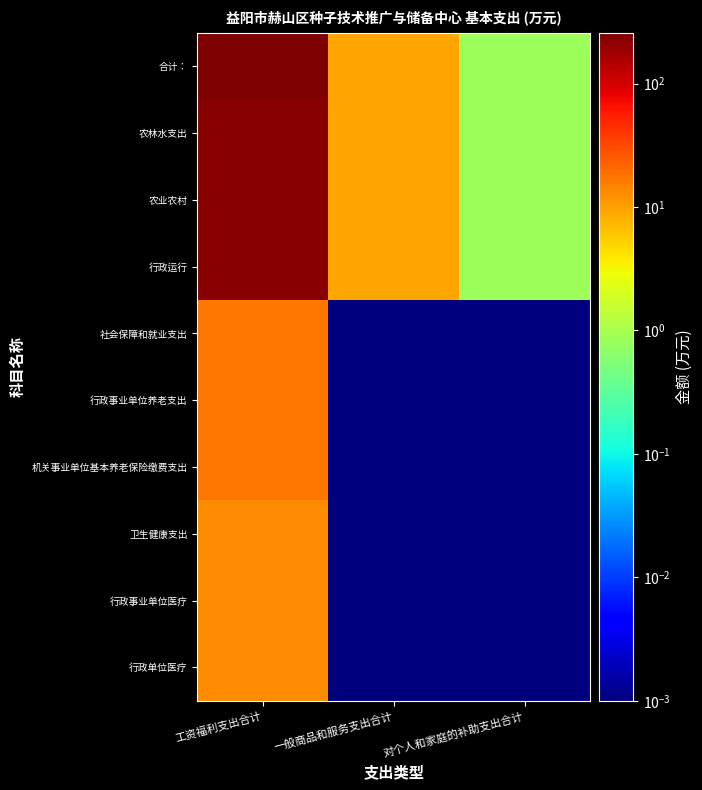

Reading left to right, list all the values displayed in this chart.

合计：: 工资福利支出合计=257.2	一般商品和服务支出合计=9.4	对个人和家庭的补助支出合计=0.8
农林水支出: 工资福利支出合计=226.7	一般商品和服务支出合计=9.4	对个人和家庭的补助支出合计=0.8
农业农村: 工资福利支出合计=226.7	一般商品和服务支出合计=9.4	对个人和家庭的补助支出合计=0.8
行政运行: 工资福利支出合计=226.7	一般商品和服务支出合计=9.4	对个人和家庭的补助支出合计=0.8
社会保障和就业支出: 工资福利支出合计=17.6	一般商品和服务支出合计=0.0	对个人和家庭的补助支出合计=0.0
行政事业单位养老支出: 工资福利支出合计=17.6	一般商品和服务支出合计=0.0	对个人和家庭的补助支出合计=0.0
机关事业单位基本养老保险缴费支出: 工资福利支出合计=17.6	一般商品和服务支出合计=0.0	对个人和家庭的补助支出合计=0.0
卫生健康支出: 工资福利支出合计=12.9	一般商品和服务支出合计=0.0	对个人和家庭的补助支出合计=0.0
行政事业单位医疗: 工资福利支出合计=12.9	一般商品和服务支出合计=0.0	对个人和家庭的补助支出合计=0.0
行政单位医疗: 工资福利支出合计=12.9	一般商品和服务支出合计=0.0	对个人和家庭的补助支出合计=0.0